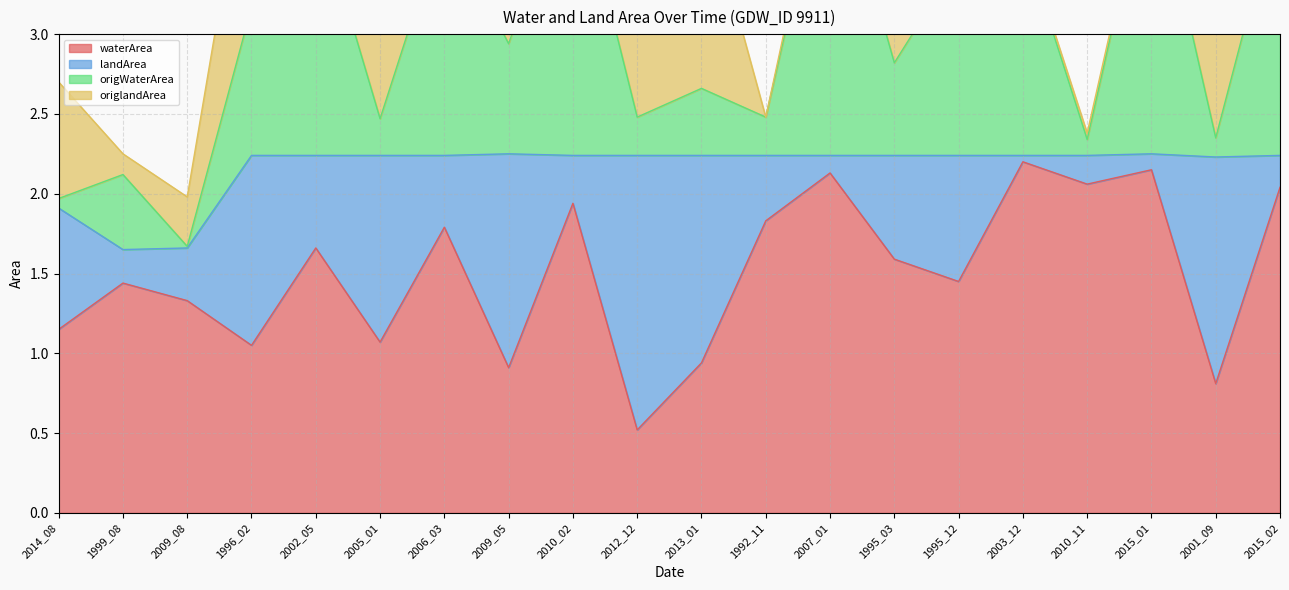

Which label corresponds to the smallest value in the chart?

1992_11